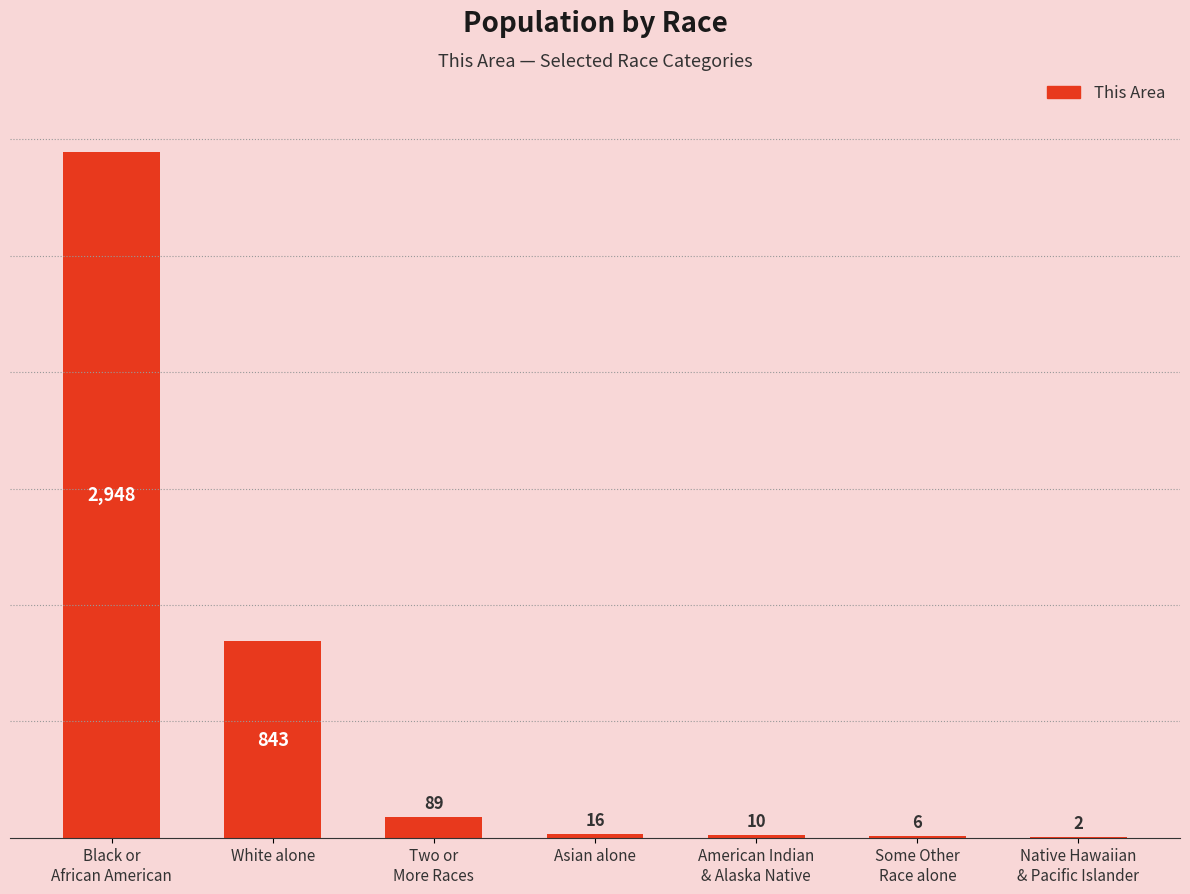

Count the number of categories in the chart.

7